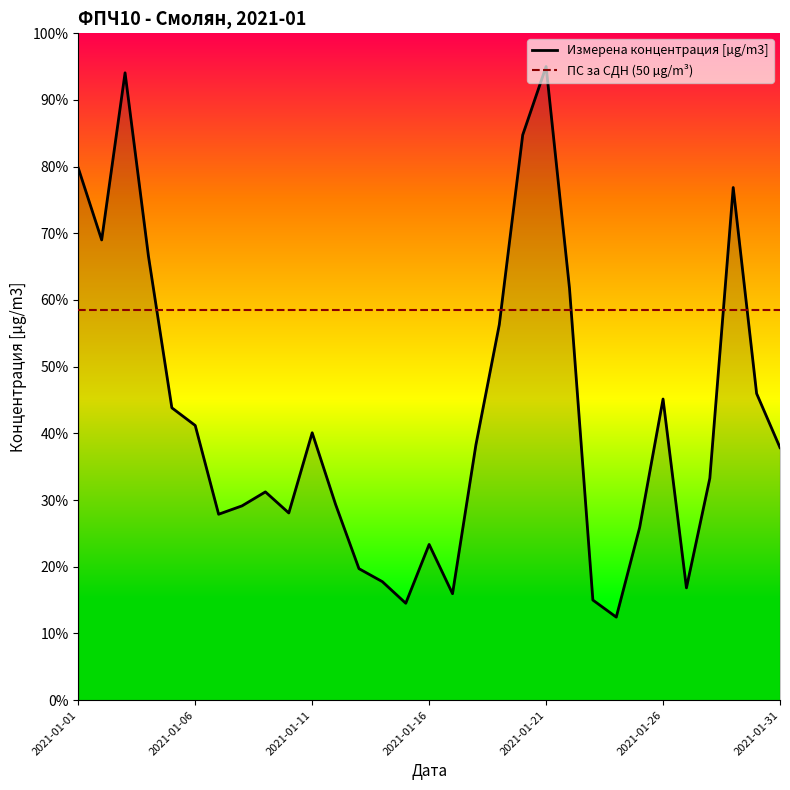

True or false: there are more than 0 points higher than both neighbors.

True